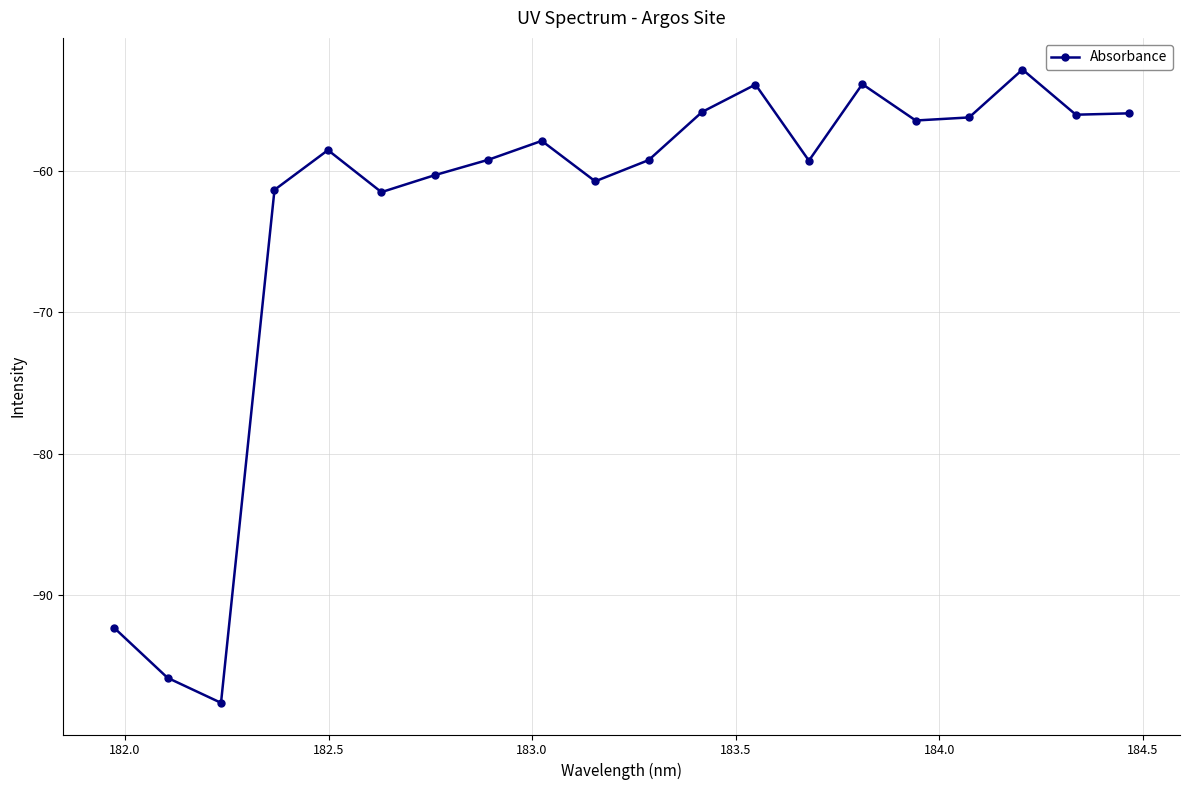

How many data points does each series have?

20